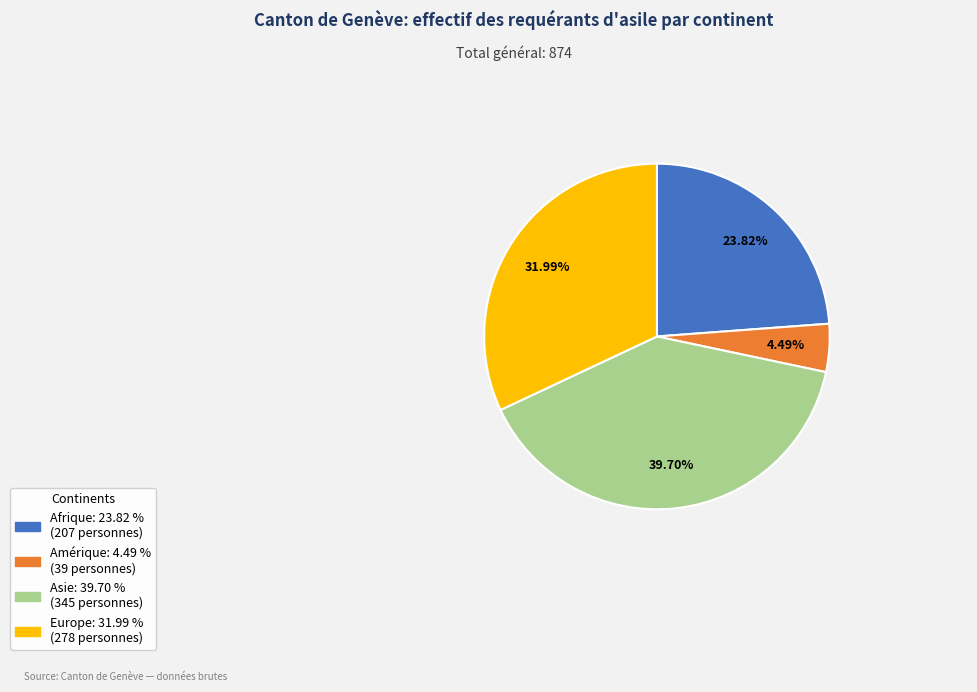

Does any single category account for the majority?

No